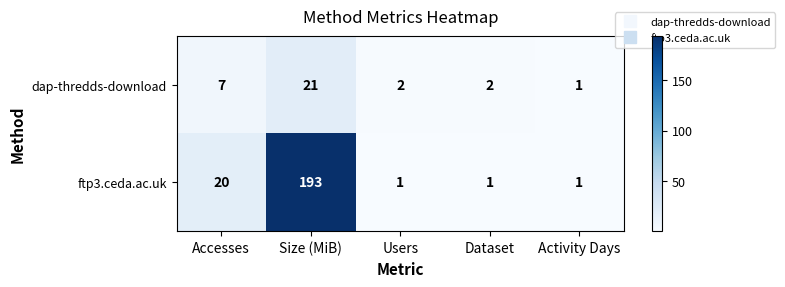

What is the difference between the ftp3.ceda.ac.uk values at Size (MiB) and Users?

192